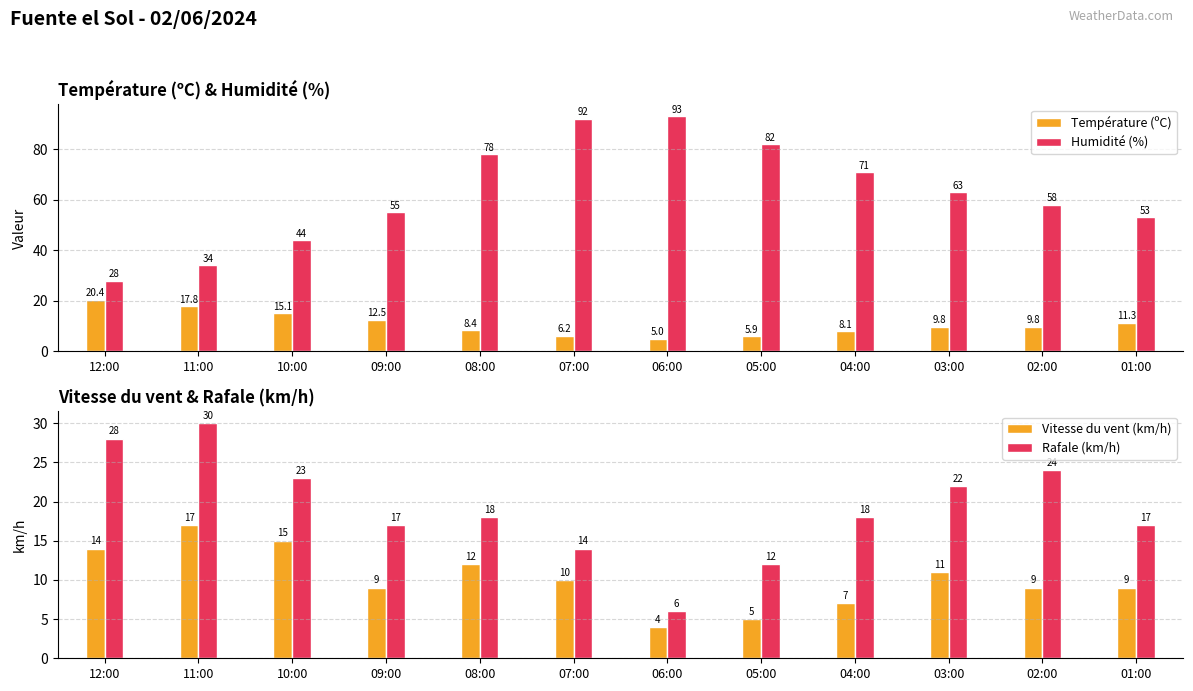

What is the sum of the Température (ºC) values at 07:00 and 11:00?

24.0